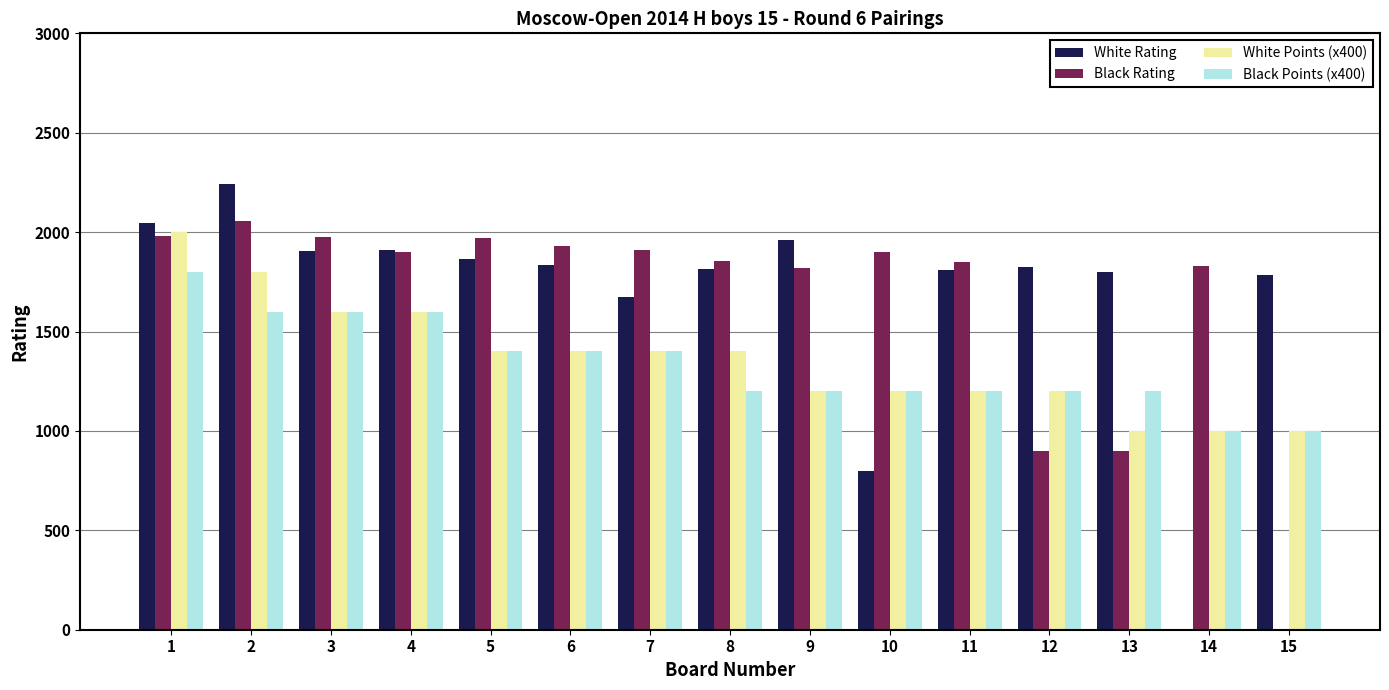

What is the total value across all series at 11?

6061